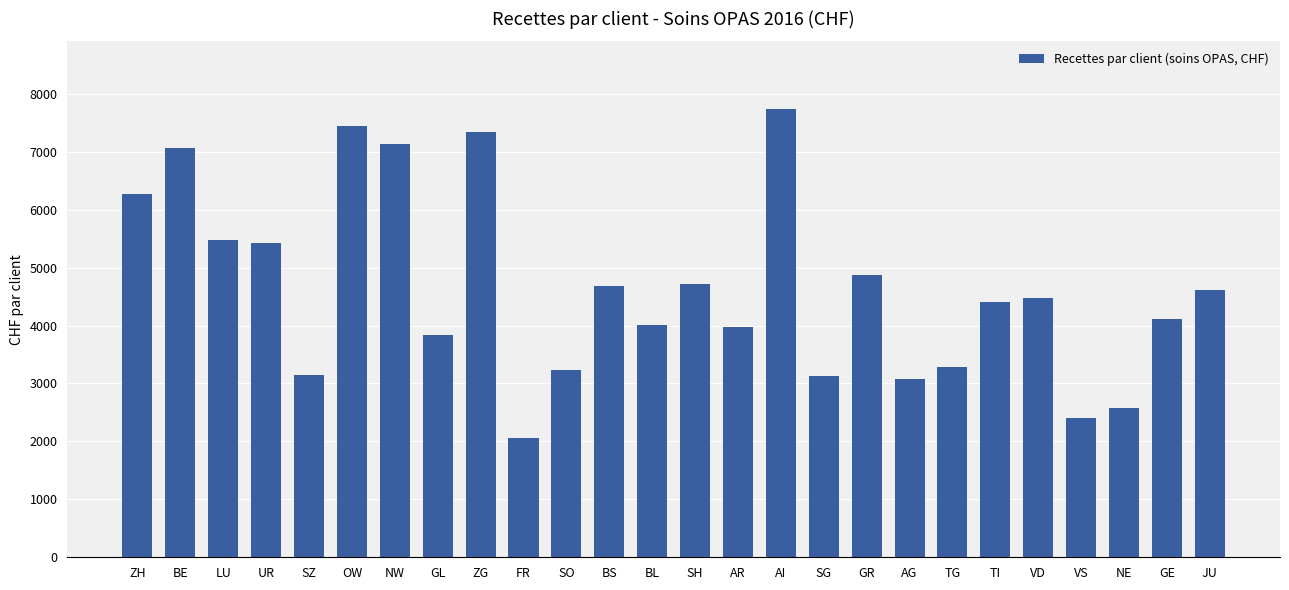

What is the label of the 6th bar from the right?

TI